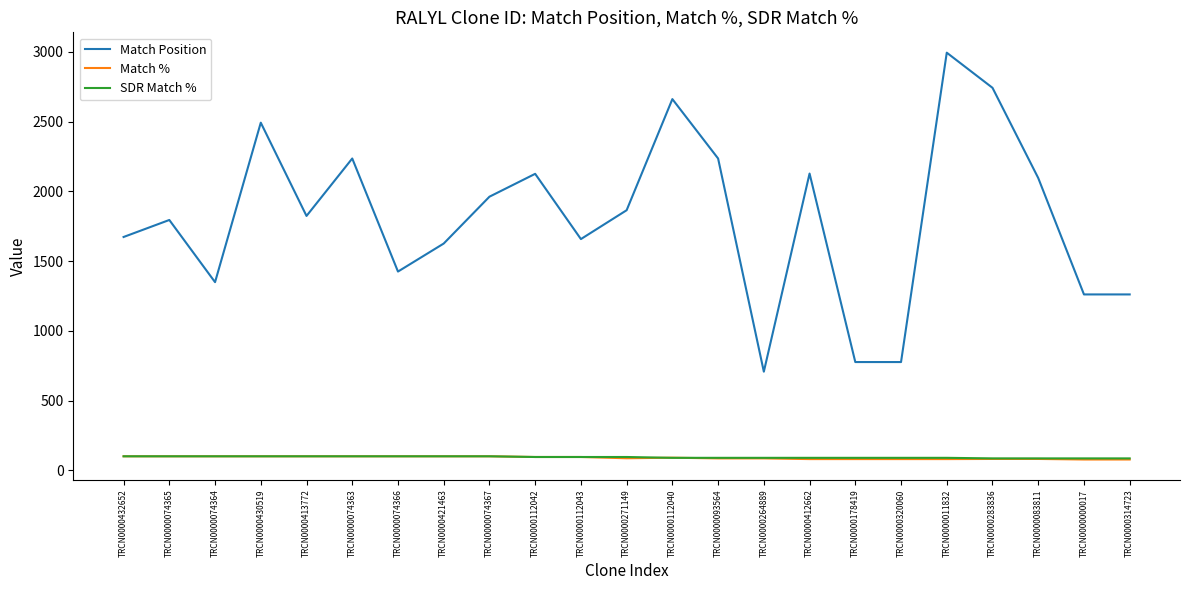

True or false: Match Position and SDR Match % intersect in this chart.

False